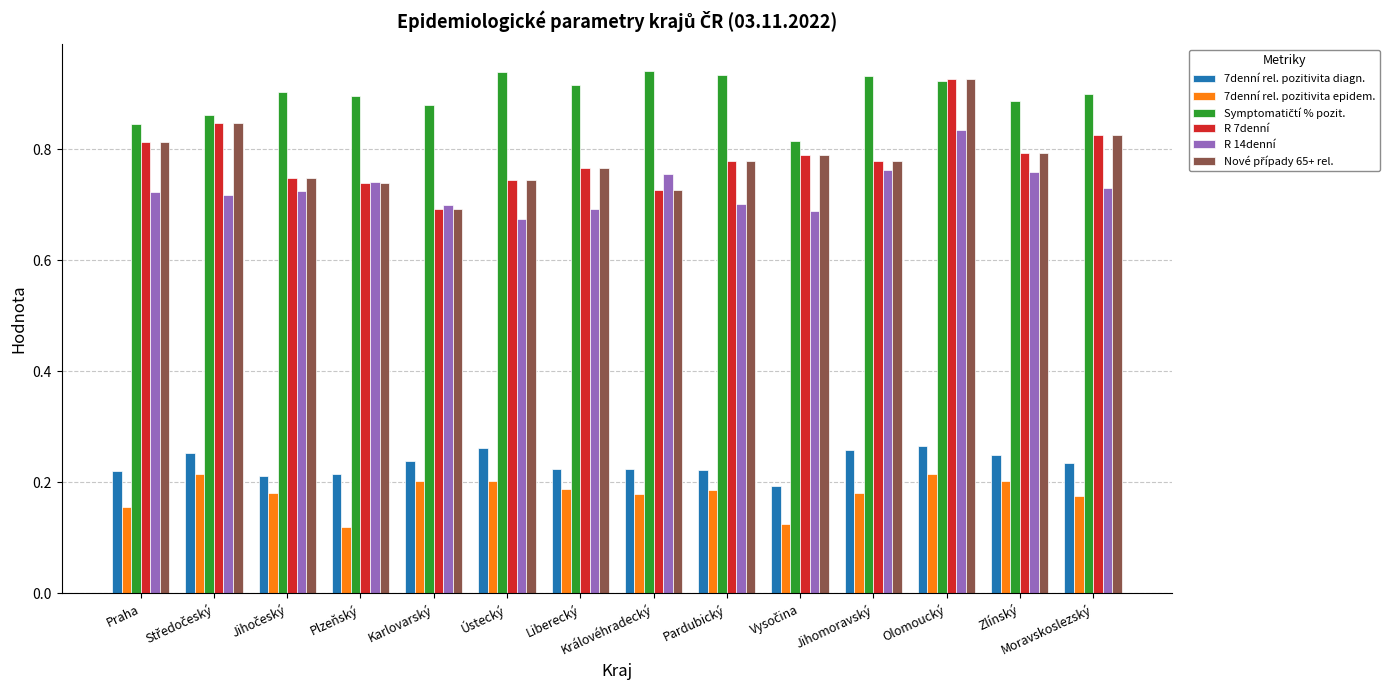

What is the total value across all series at Ústecký?

3.6